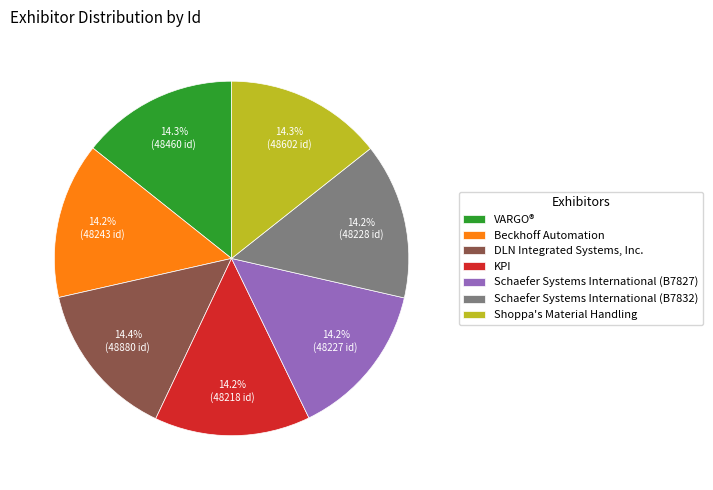

What is the ratio of the value at VARGO® to the value at DLN Integrated Systems, Inc.?

1.0